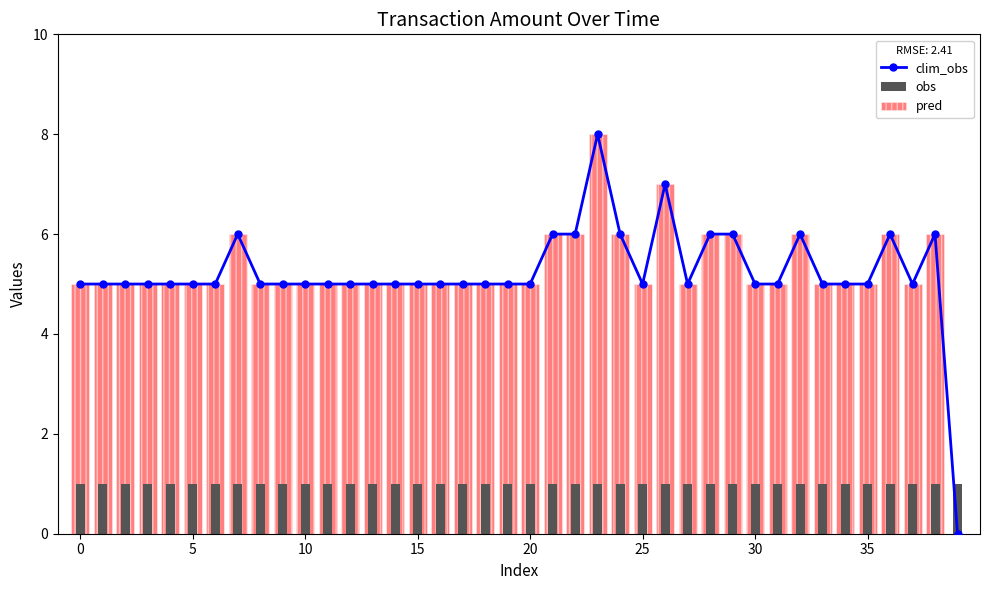

At which label does pred reach its minimum?

39